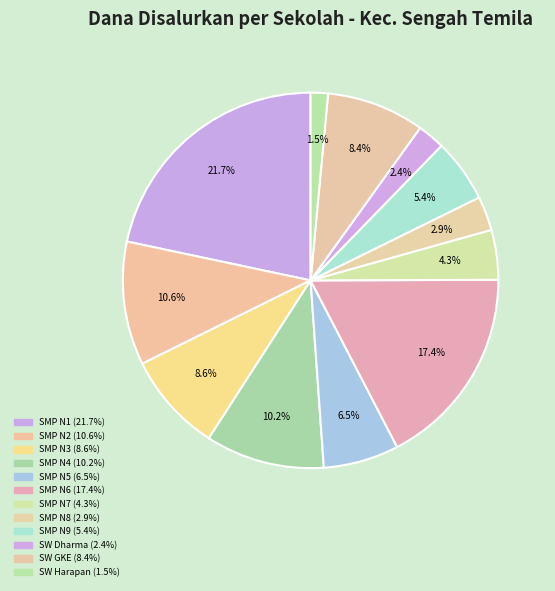

To the nearest percent, what is the difference between the largest and smallest slice percentages?

20%